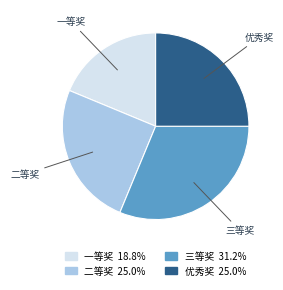

Which category has the smallest portion of the pie?

一等奖